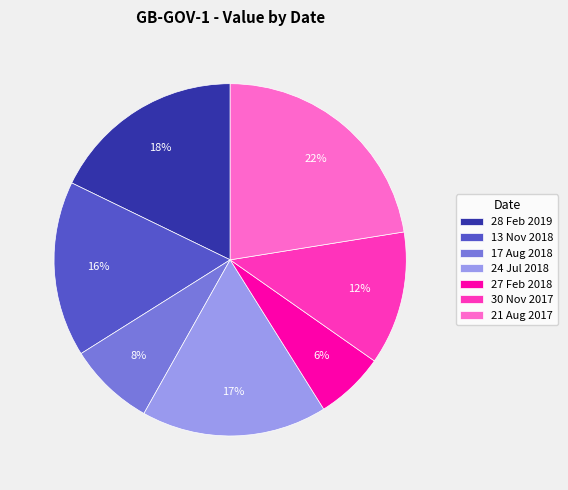

Which category has the smallest portion of the pie?

27 Feb 2018